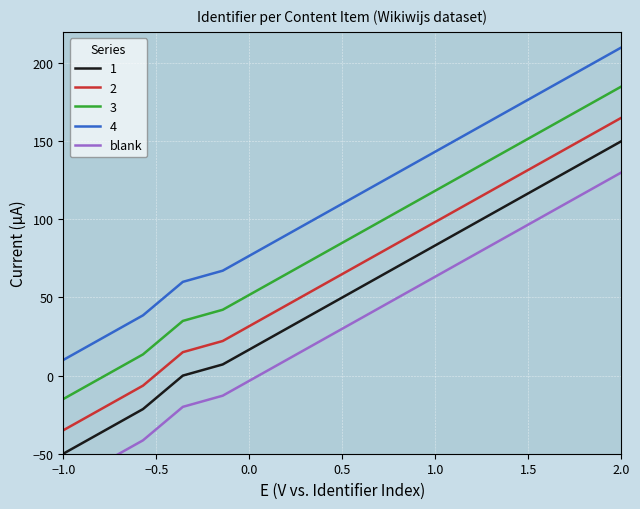

True or false: 4 and 3 cross at least once.

False